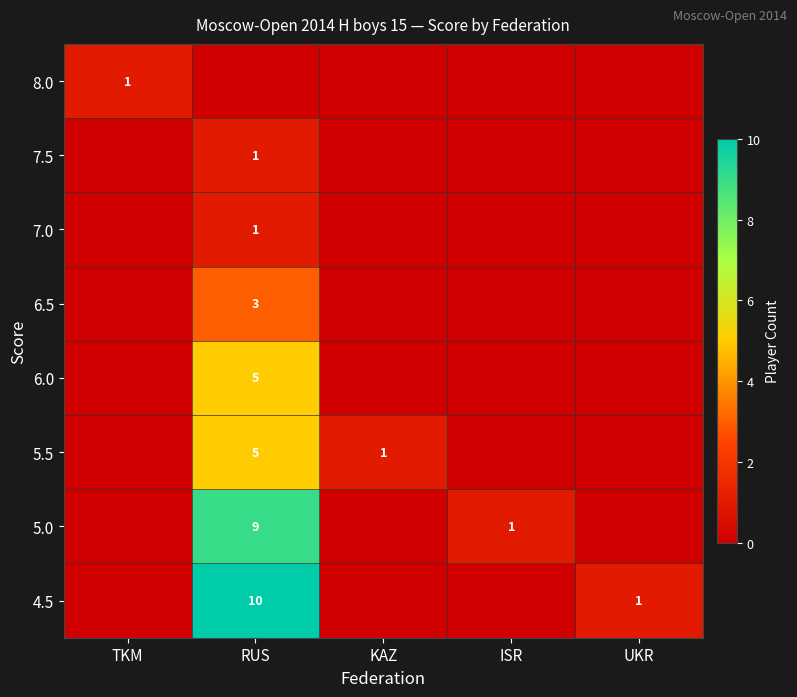

What is the total value across all series at RUS?

34